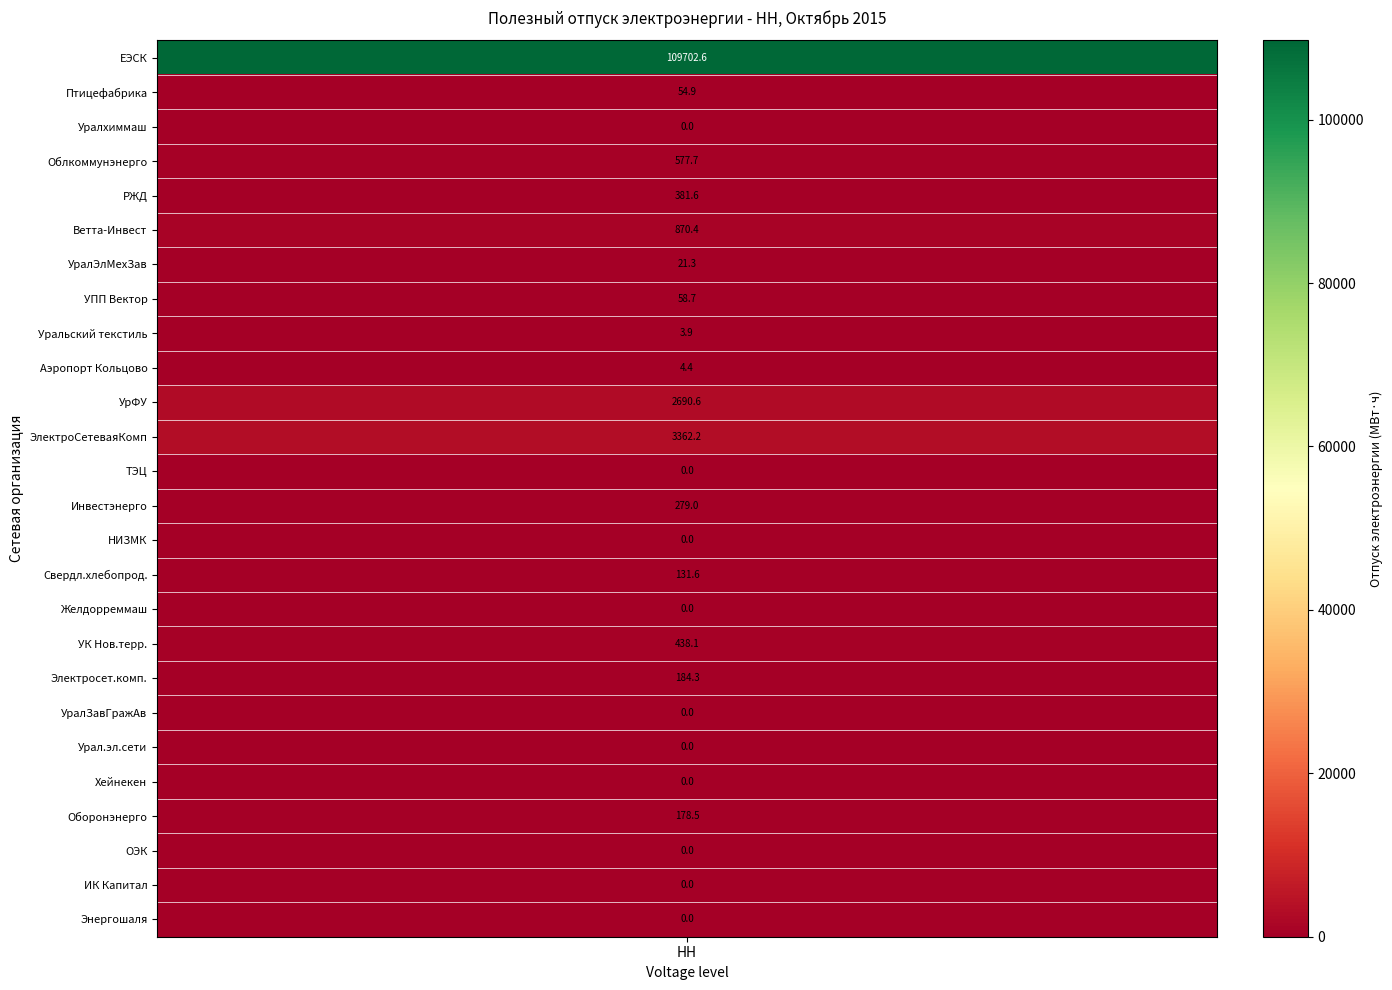

Read the value at 5.

381.6